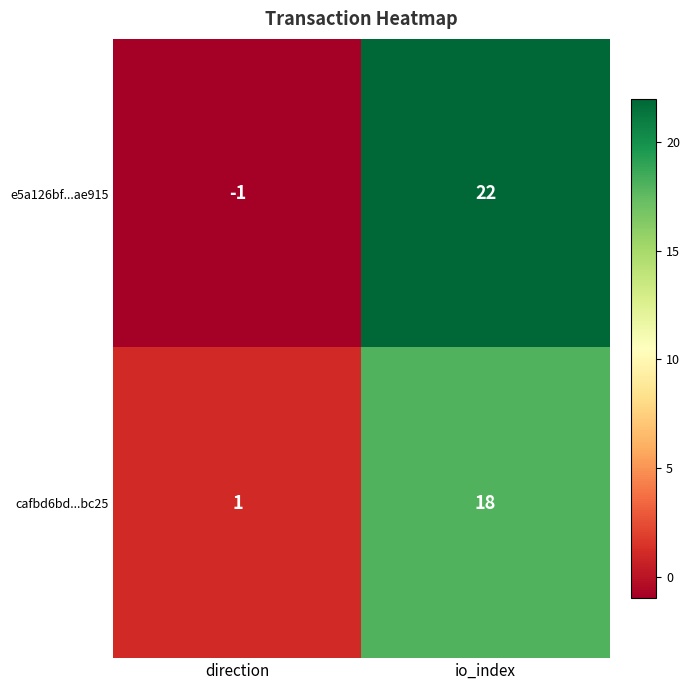

List the series in order of their peak value, highest first.

e5a126bf...ae915, cafbd6bd...bc25